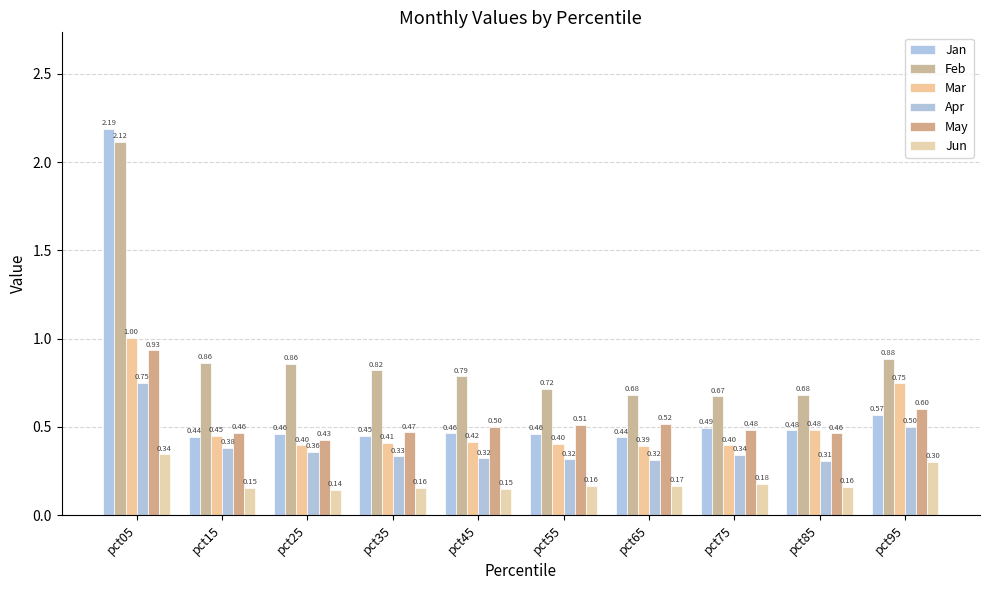

Are the bars grouped side by side (vs. stacked)?

Yes